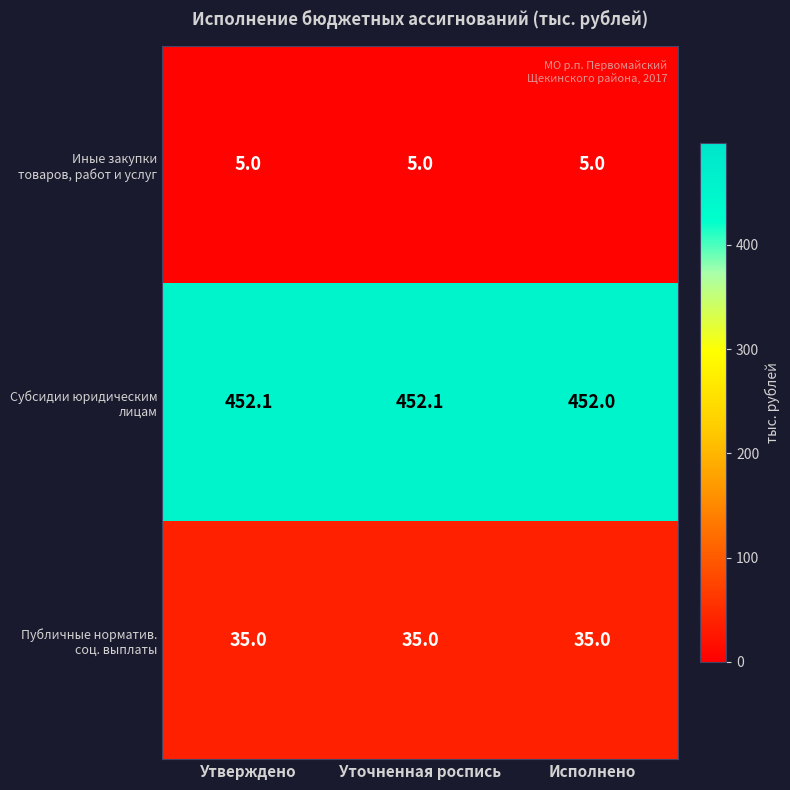

What is the spread (max minus min) of values at Уточненная роспись?

447.1